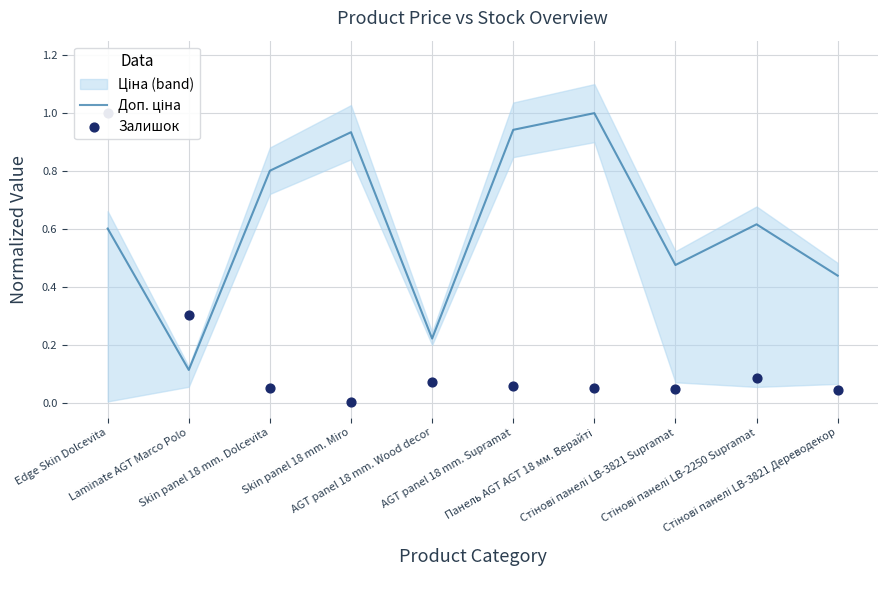

Which series has the largest total across all categories?

Доп. ціна